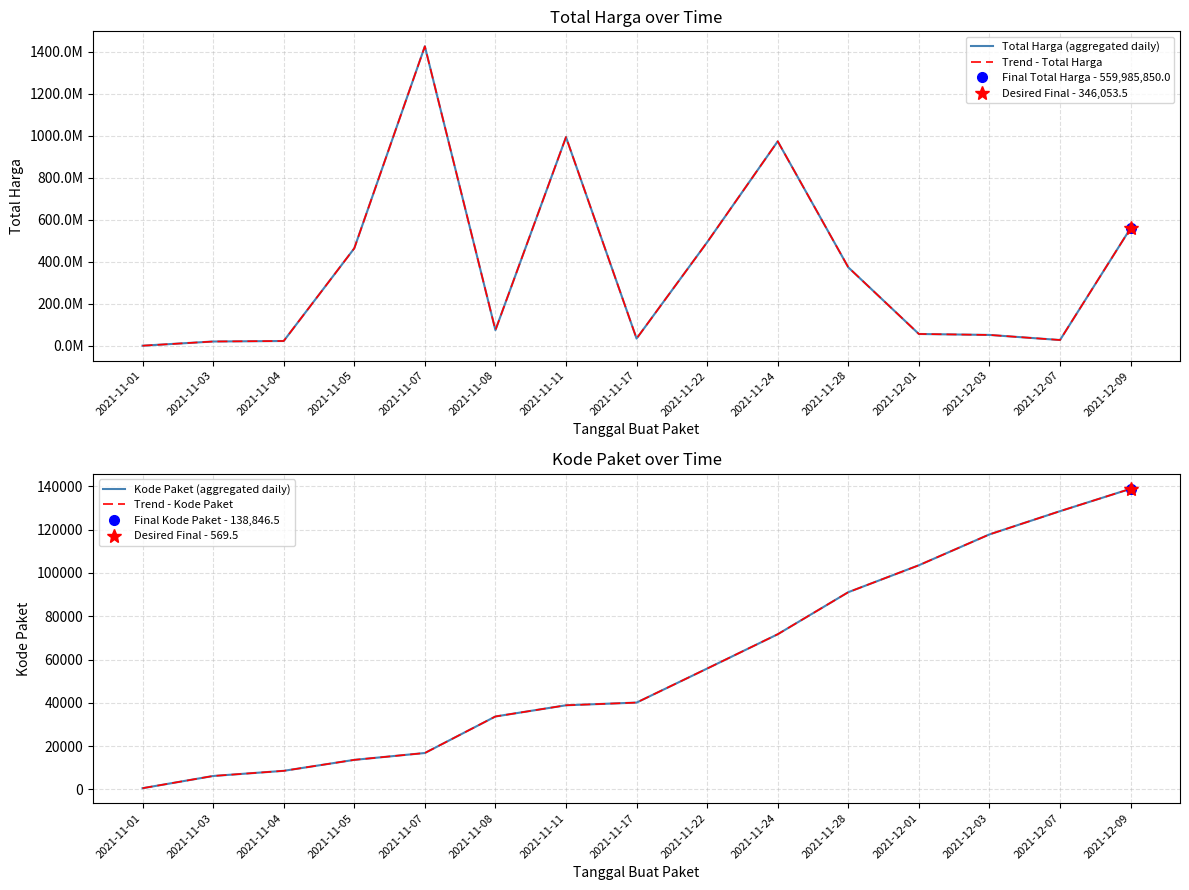

What is the spread (max minus min) of values at 2021-12-09?

559847003.5